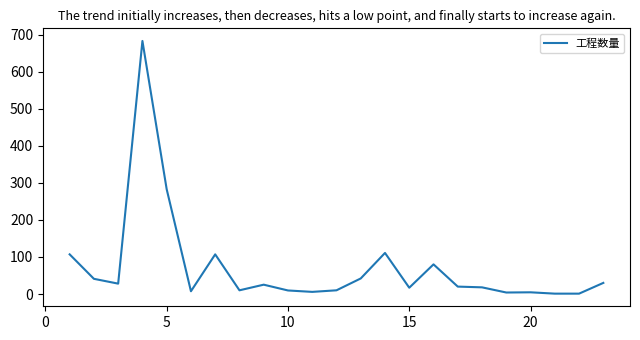

What is the maximum value shown in the chart?

682.8